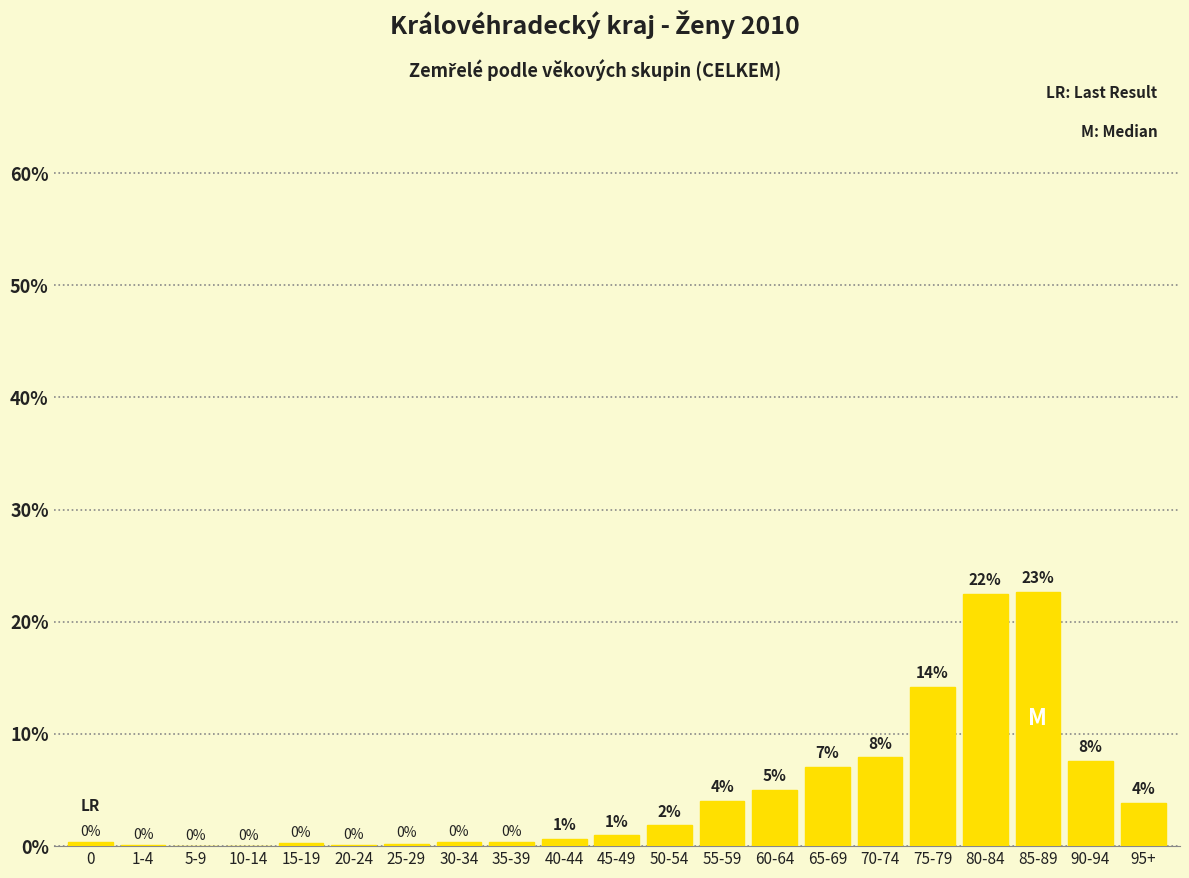

True or false: the data shows 22.5 at 80-84.

True